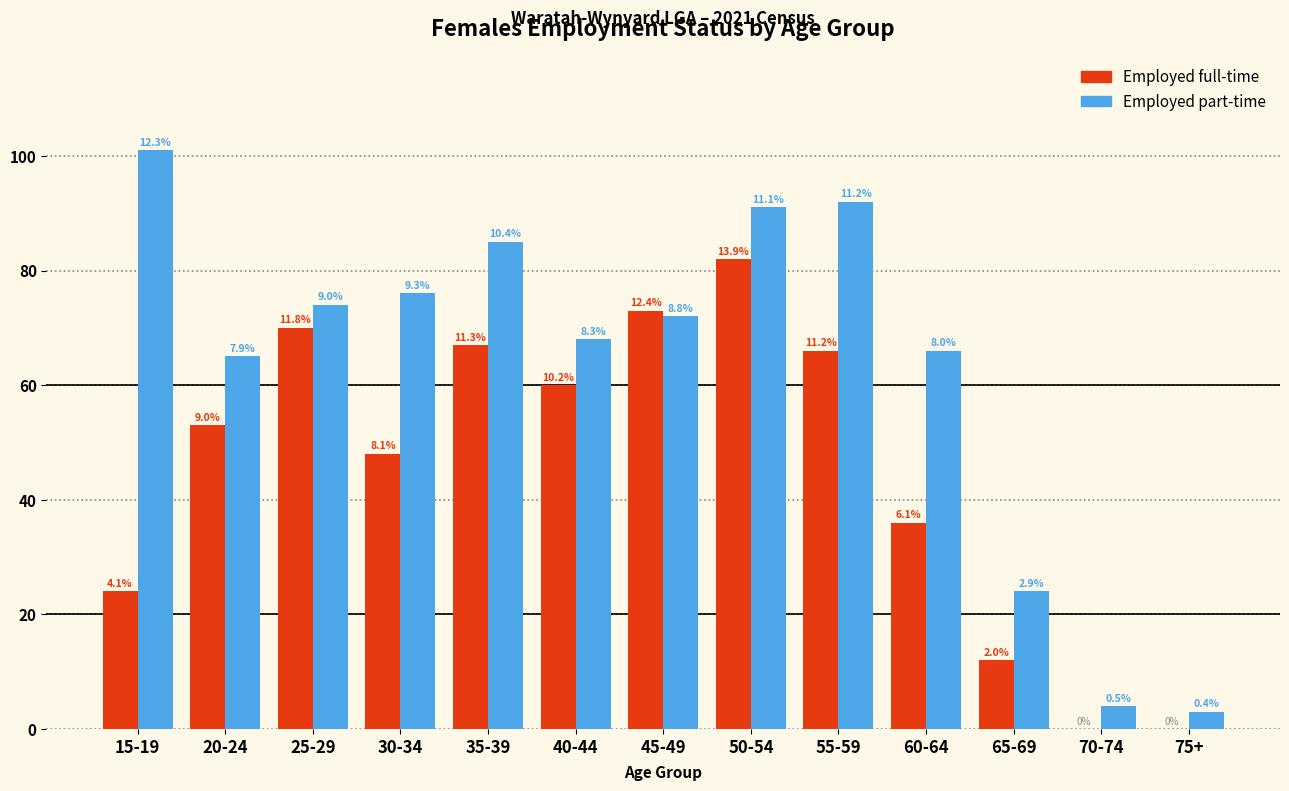

What are all the series names shown in the legend?

Employed full-time, Employed part-time